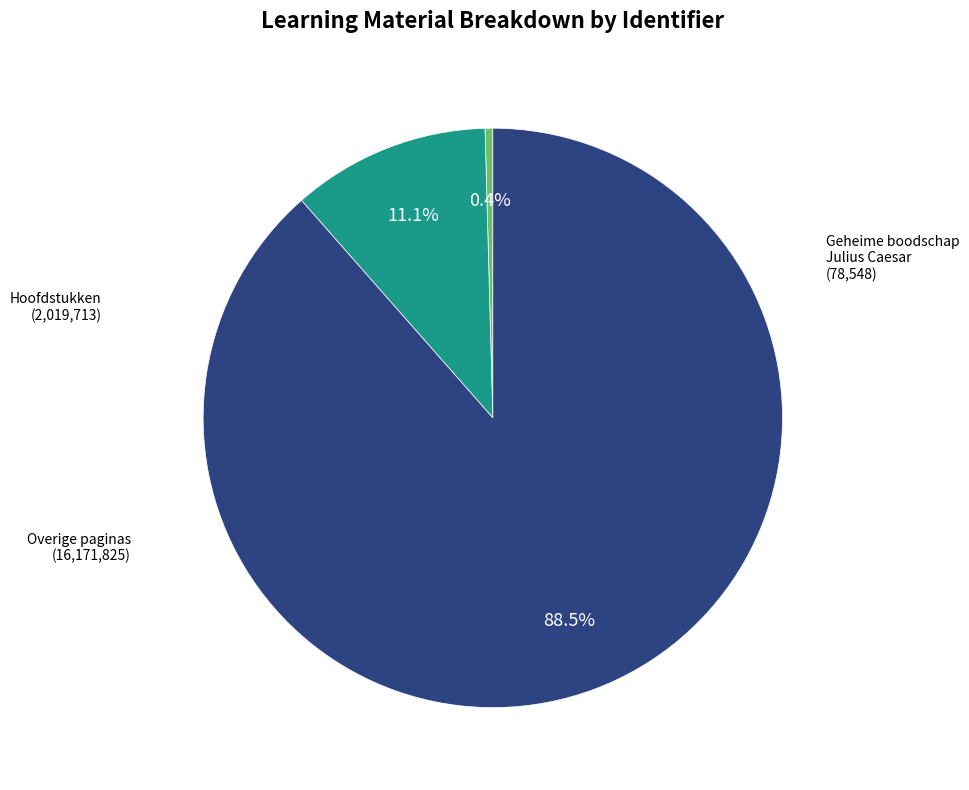

To the nearest percent, what is the average slice percentage?

33%